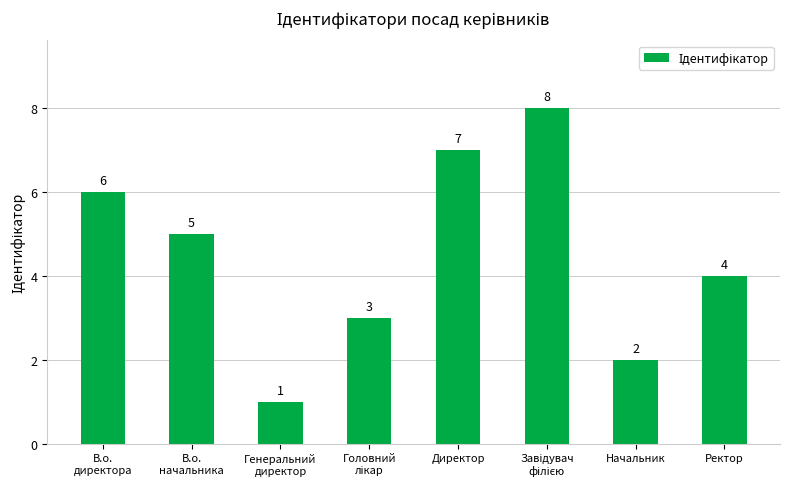

Where is the data nearest to the value 4?

Ректор